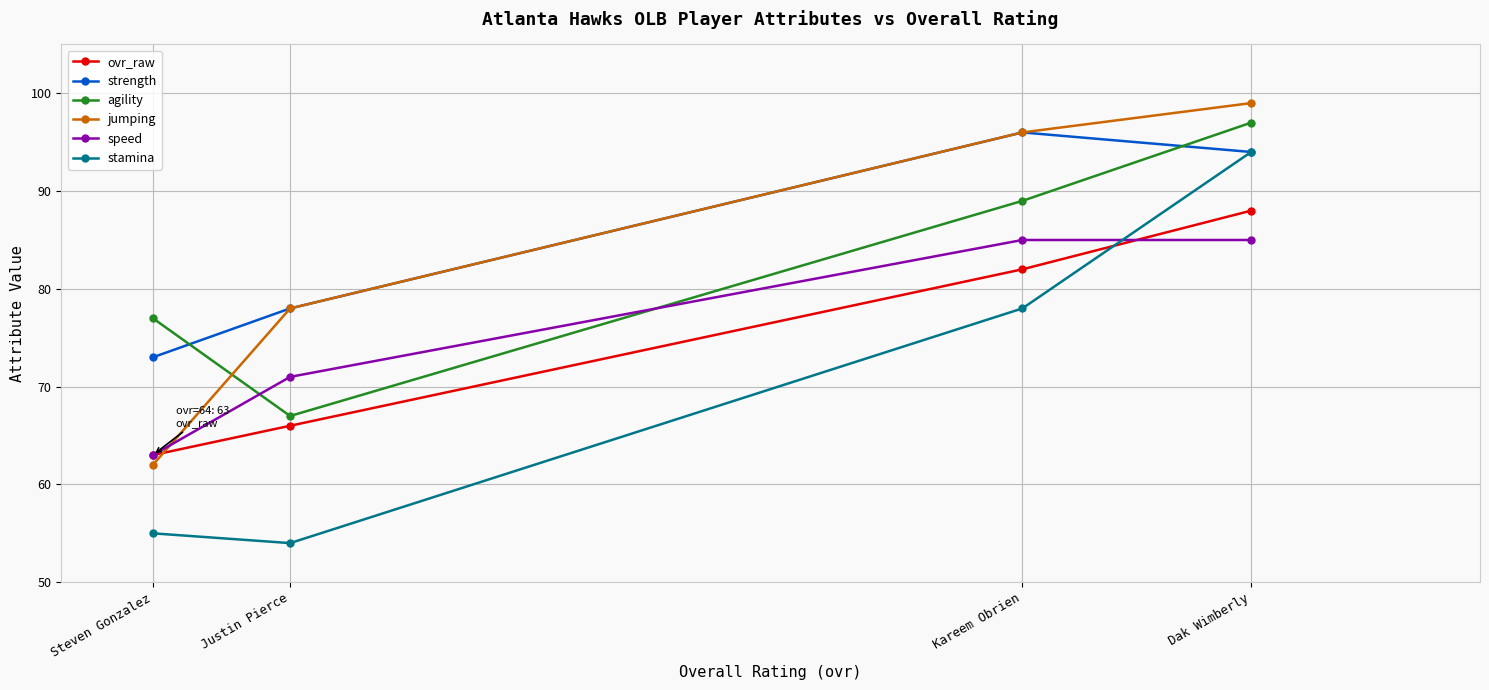

What is the sum of all speed values?

304